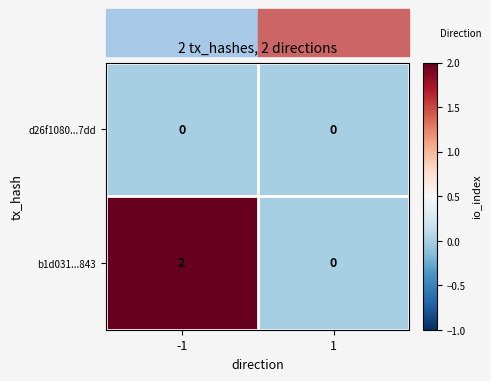

Which series has the widest spread of values?

b1d031...843